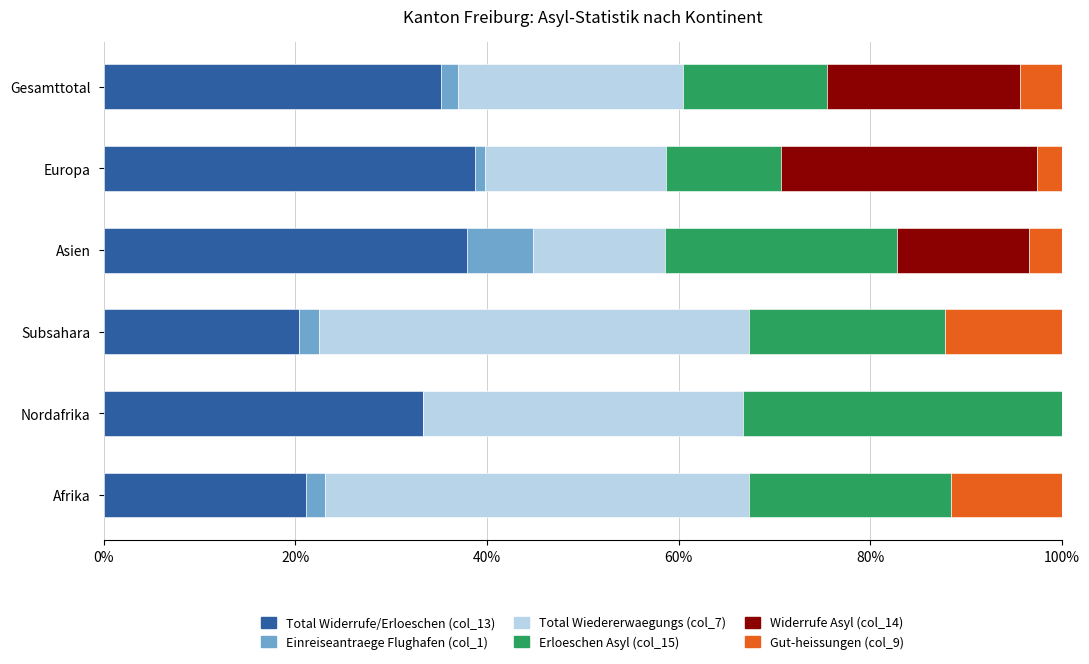

What is the total value across all series at Nordafrika?

100.0